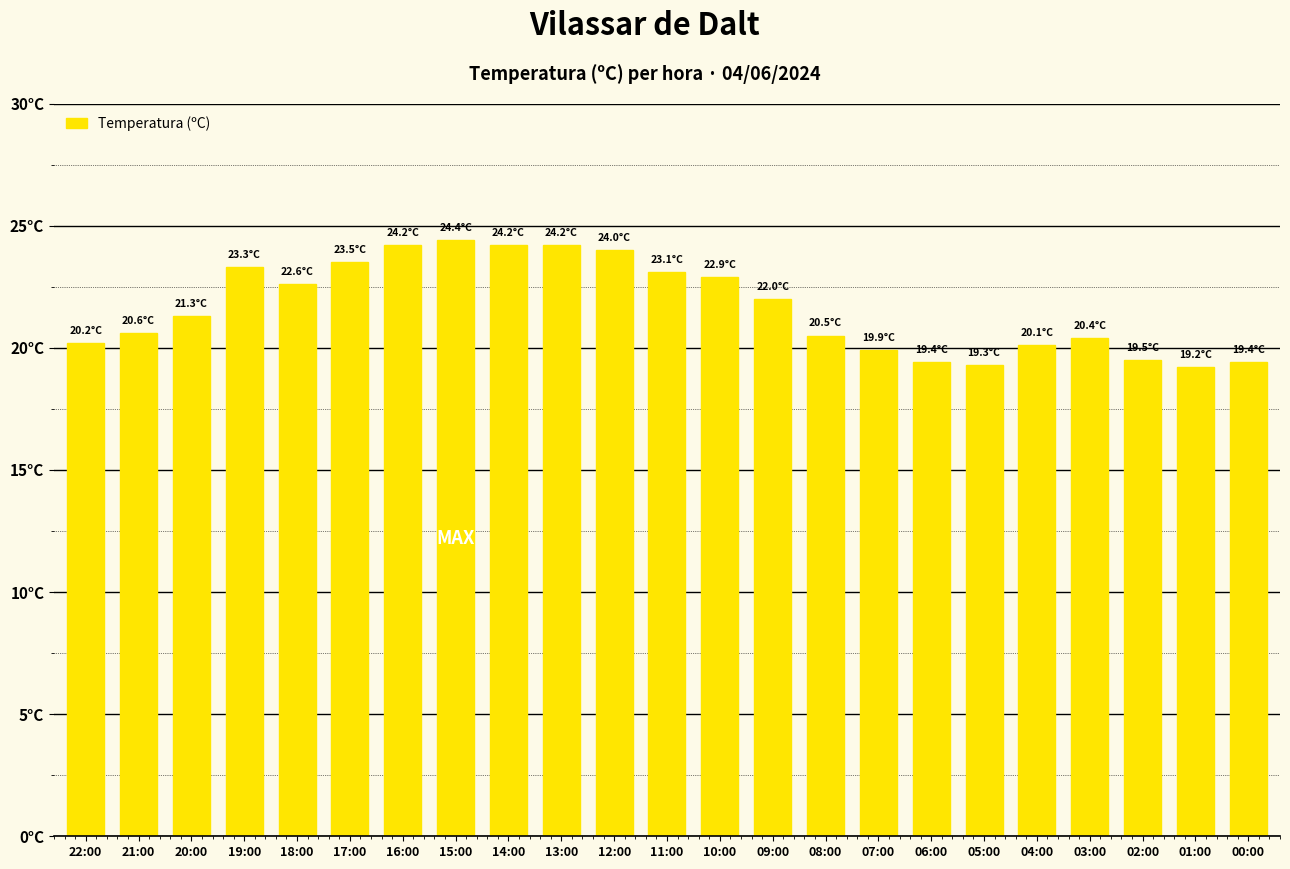

Are the bars grouped side by side (vs. stacked)?

No